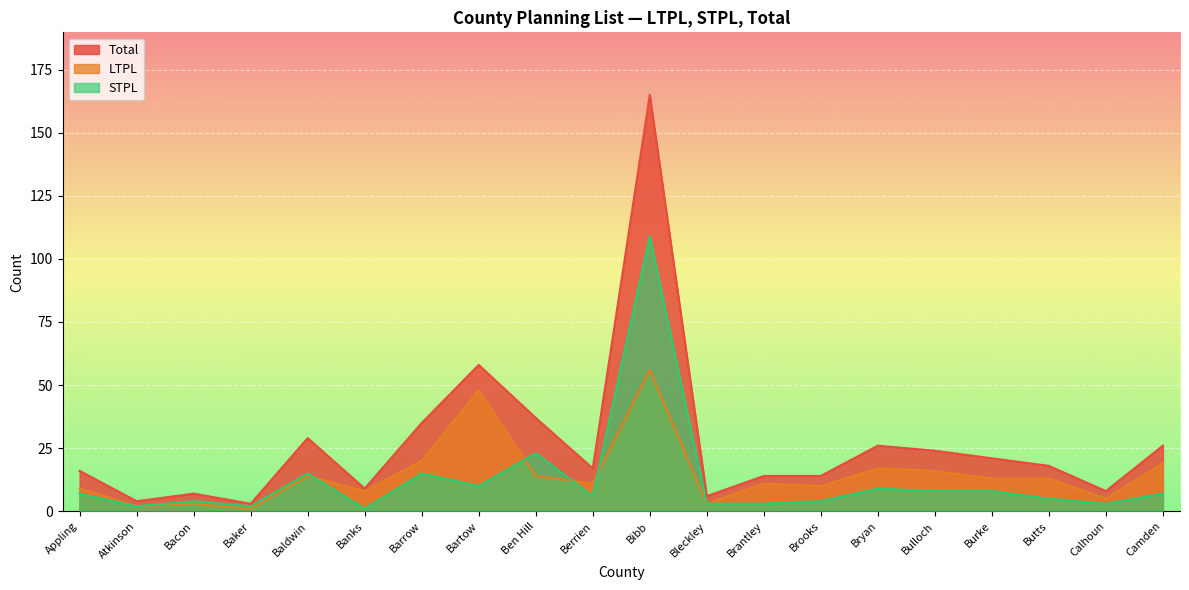

Reading left to right, transcribe all the data shown in this chart.

Total: Appling=16	Atkinson=4	Bacon=7	Baker=3	Baldwin=29	Banks=9	Barrow=35	Bartow=58	Ben Hill=37	Berrien=17	Bibb=165	Bleckley=6	Brantley=14	Brooks=14	Bryan=26	Bulloch=24	Burke=21	Butts=18	Calhoun=8	Camden=26
LTPL: Appling=9	Atkinson=2	Bacon=3	Baker=1	Baldwin=14	Banks=8	Barrow=20	Bartow=48	Ben Hill=14	Berrien=11	Bibb=56	Bleckley=3	Brantley=11	Brooks=10	Bryan=17	Bulloch=16	Burke=13	Butts=13	Calhoun=5	Camden=19
STPL: Appling=7	Atkinson=2	Bacon=4	Baker=2	Baldwin=15	Banks=1	Barrow=15	Bartow=10	Ben Hill=23	Berrien=6	Bibb=109	Bleckley=3	Brantley=3	Brooks=4	Bryan=9	Bulloch=8	Burke=8	Butts=5	Calhoun=3	Camden=7